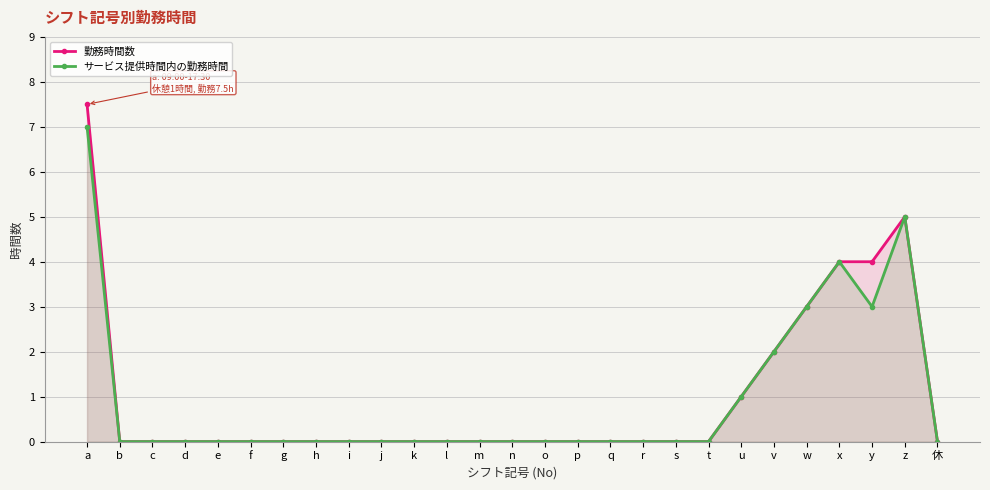

Between g and s, which series saw the biggest shift?

勤務時間数